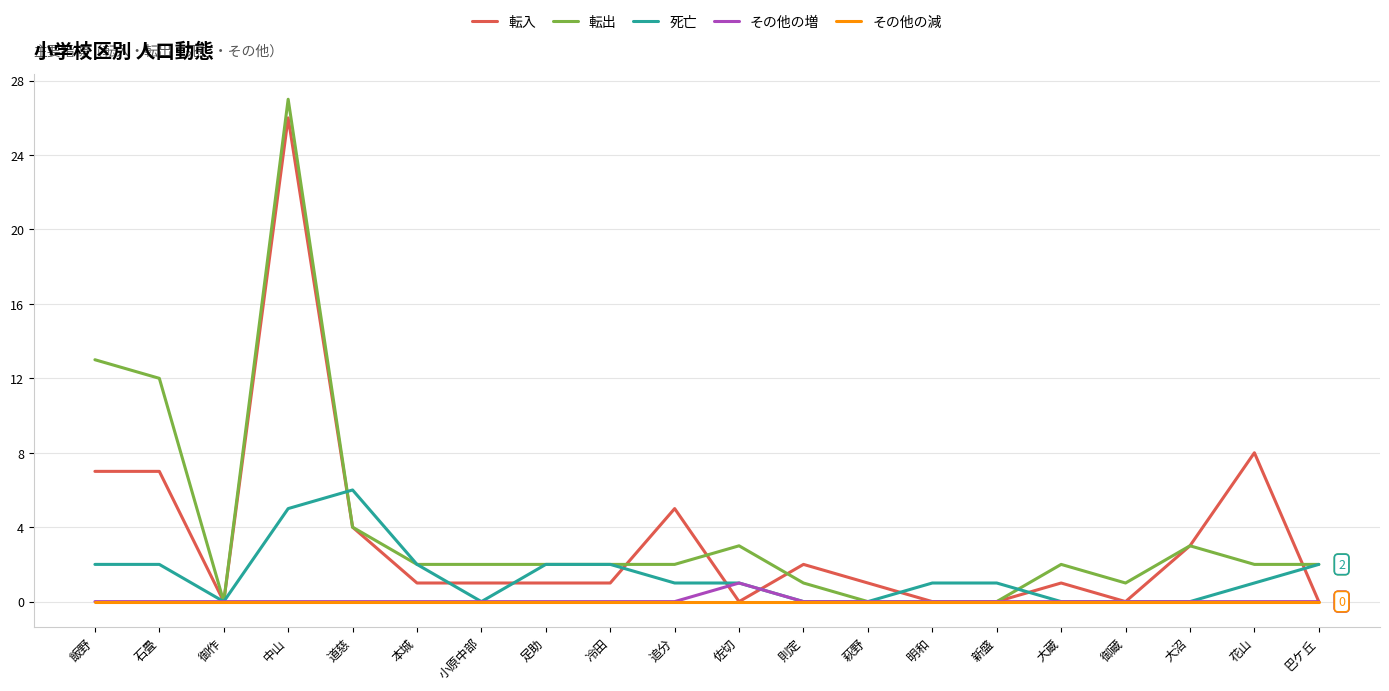

What is the spread (max minus min) of values at 花山?

8